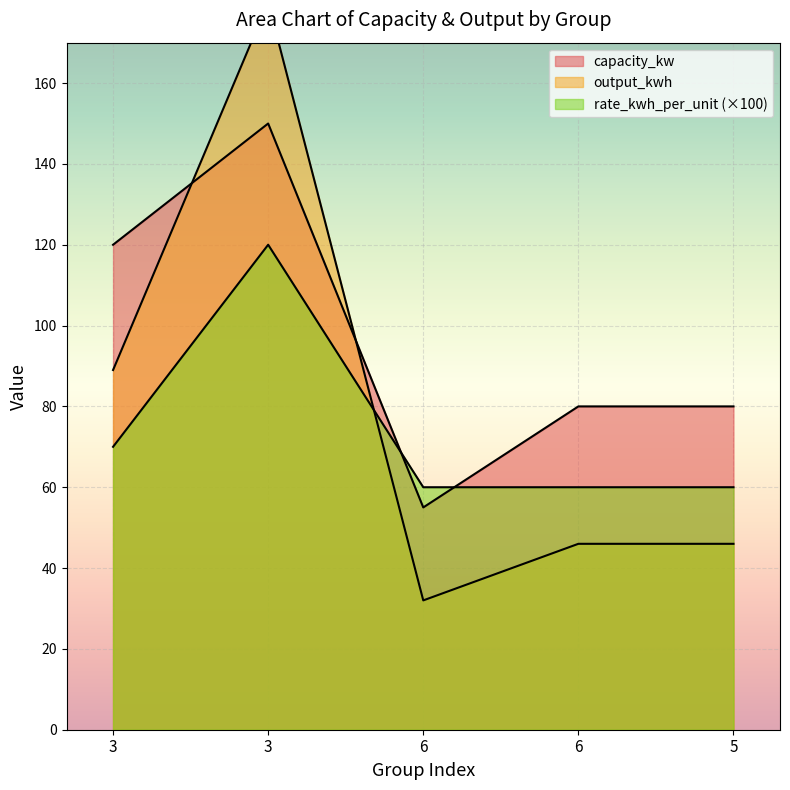

Between which two adjacent categories do output_kwh and rate_kwh_per_unit first intersect?

3 and 6